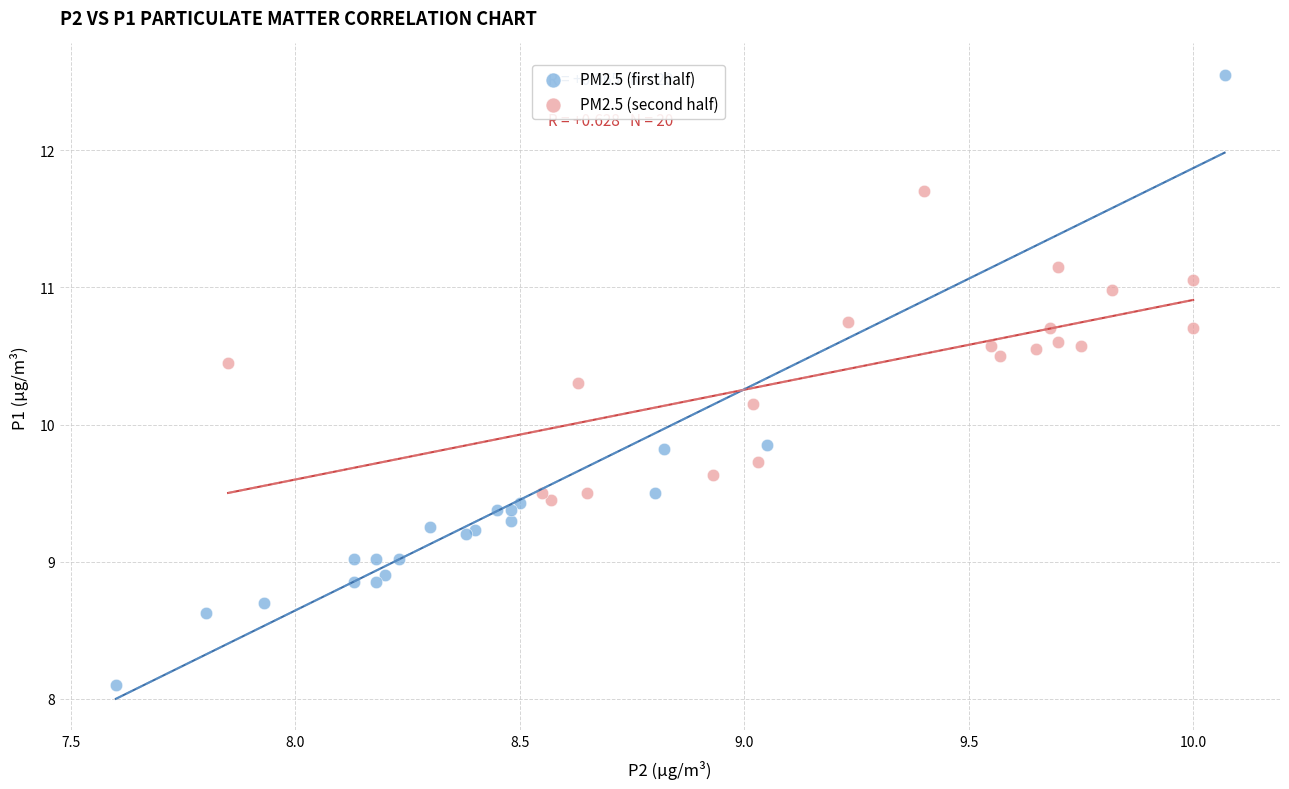

Which series contains the highest Y value?

PM2.5 (first half)